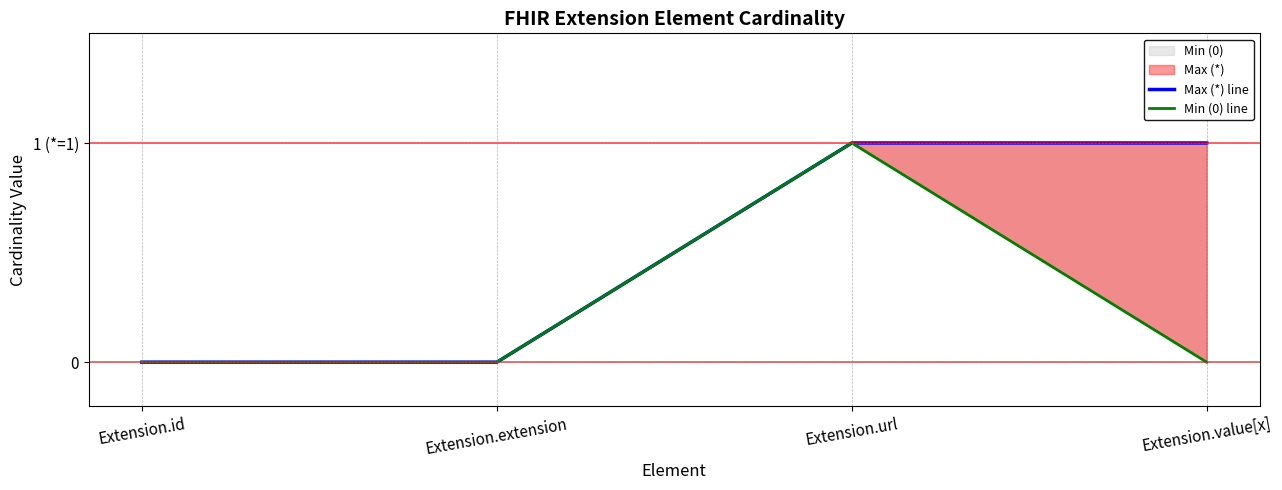

Count the number of categories in the chart.

4